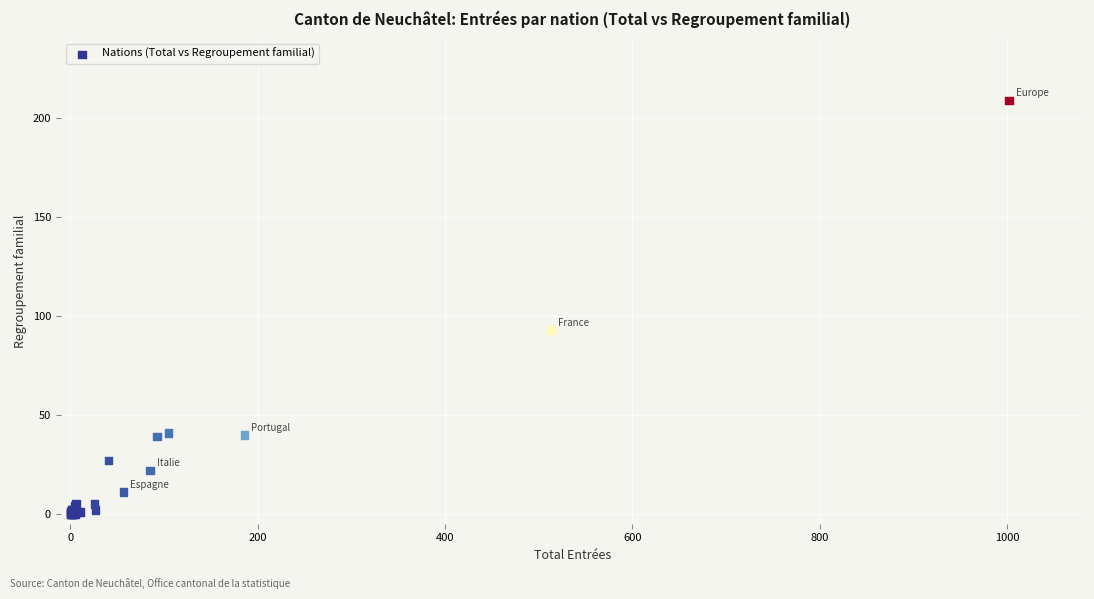

What Y value in the scatter plot is closest to 104?

93